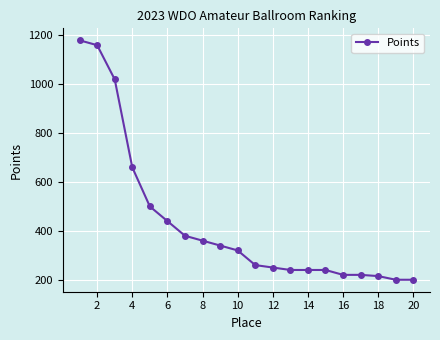

What is the difference between the maximum and minimum values?

980